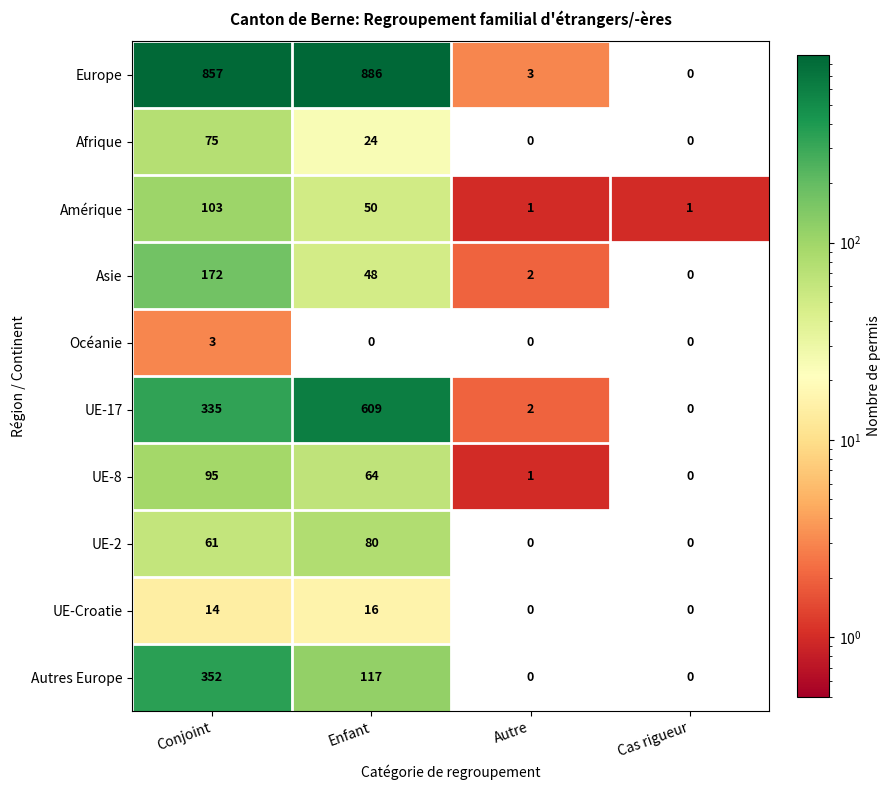

At which label is Amérique closest to 52?

Enfant